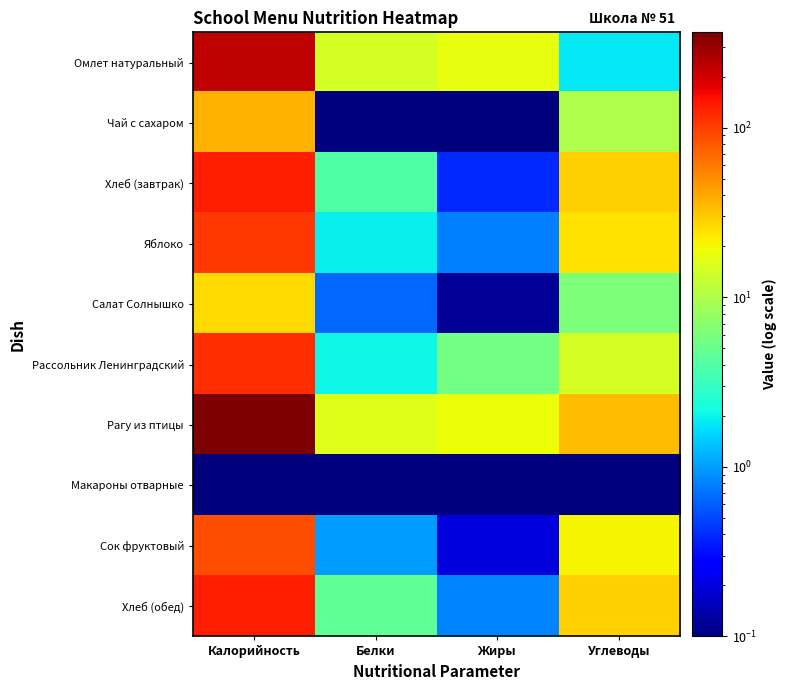

At how many categories does at least one series exceed 76?

1